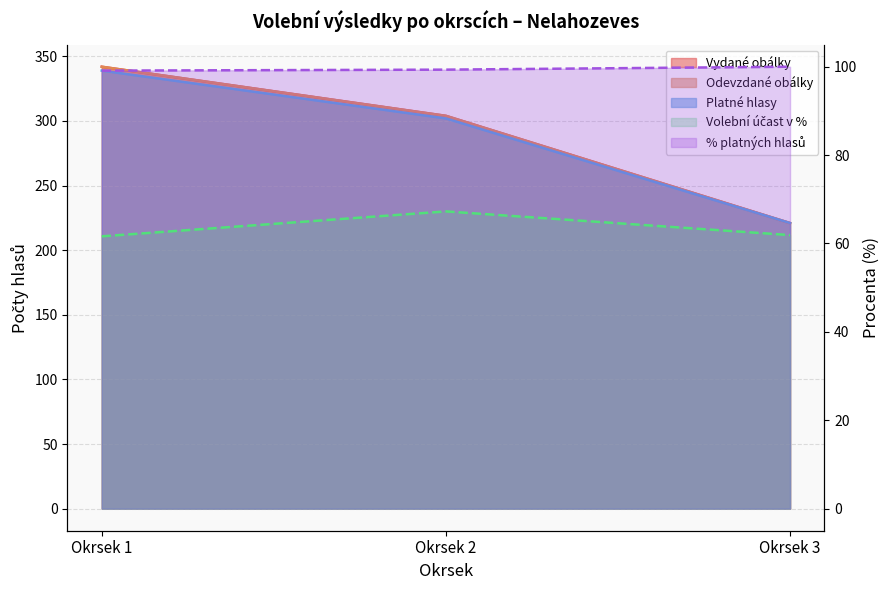

Which series has the largest range (max minus min)?

Vydané obálky